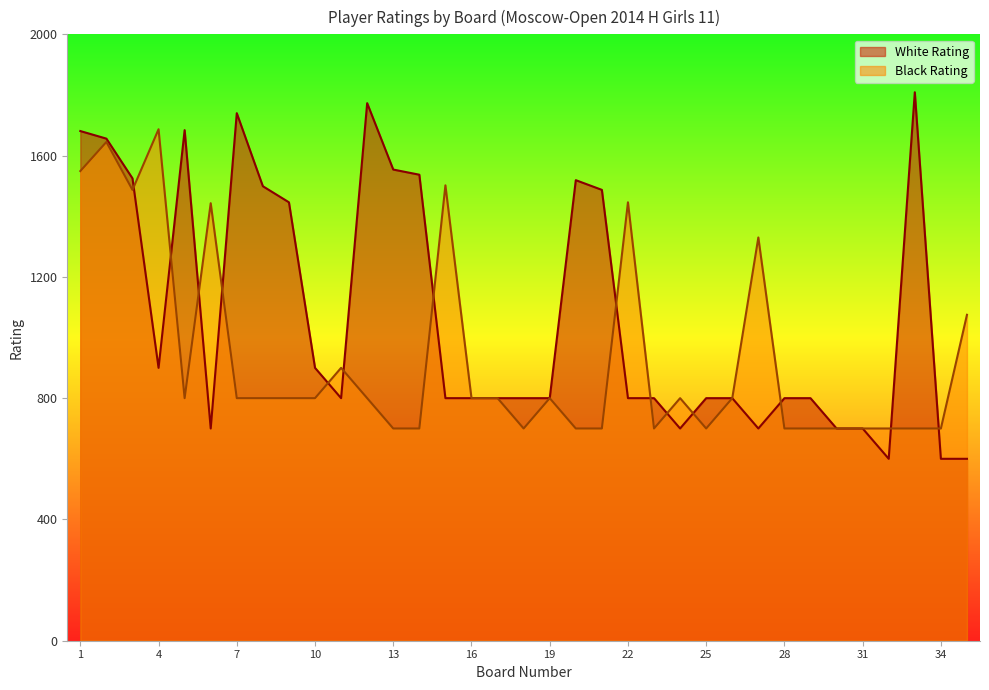

The Black Rating series shows 436 at 18. True or false?

False